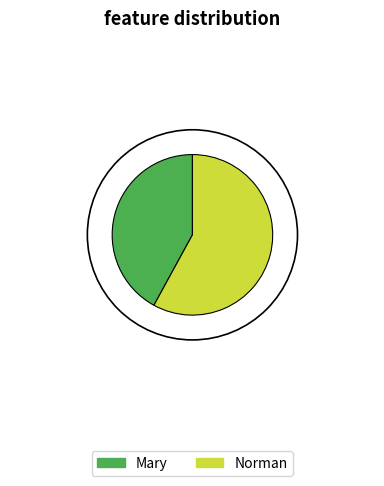

Is there any slice that represents more than half of the pie?

Yes